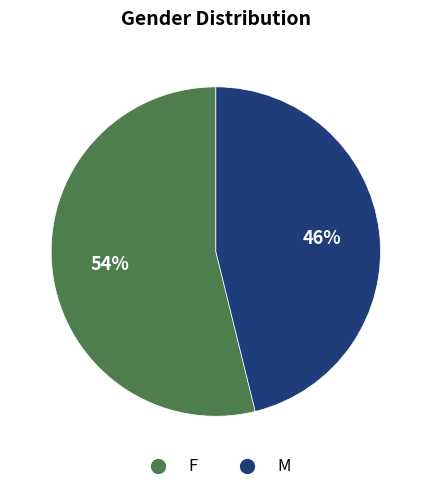

Which category has the biggest portion of the pie?

F